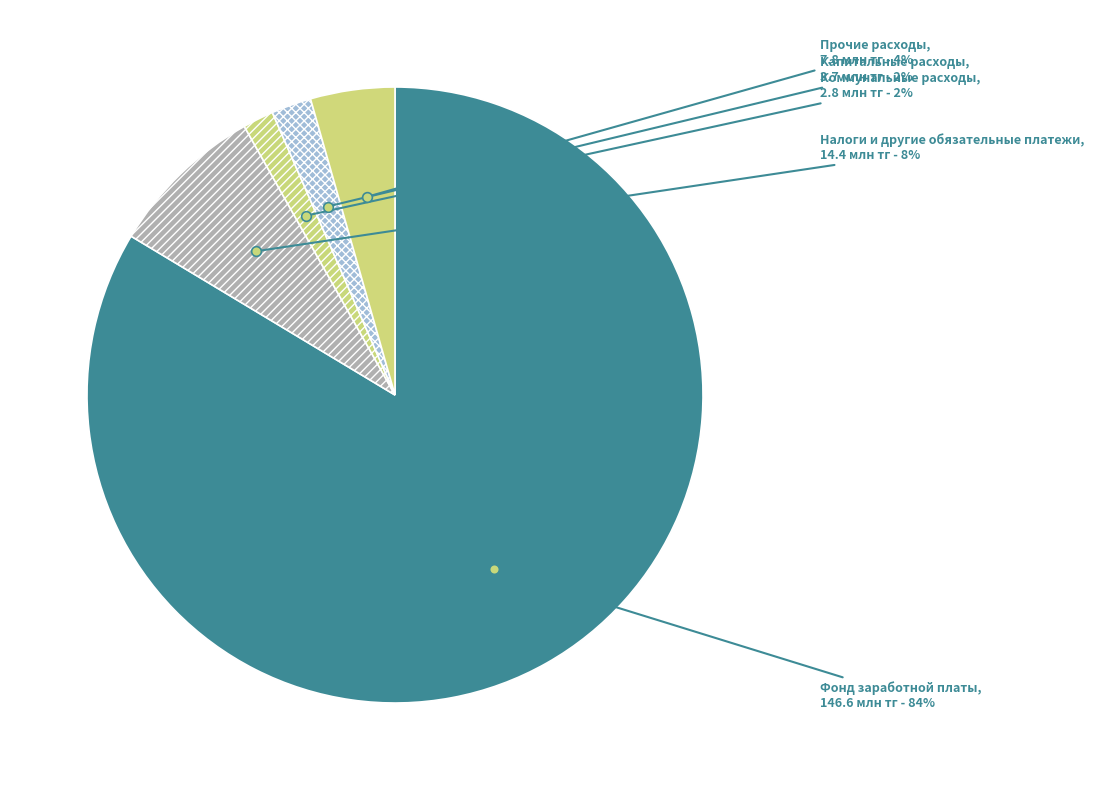

Which category has the biggest portion of the pie?

Фонд заработной платы